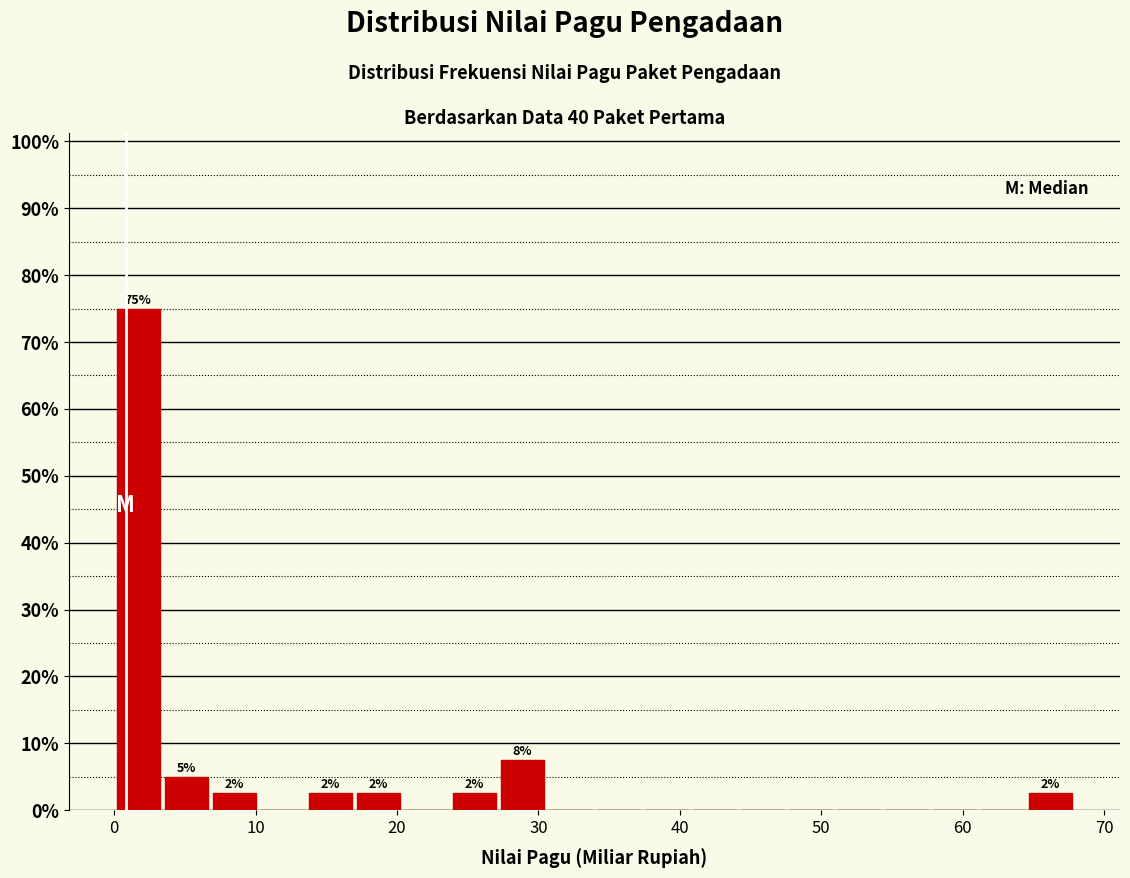

Around what value on the x-axis is the tallest bar? Give the approximate position of its centre, as read against the axis.

2